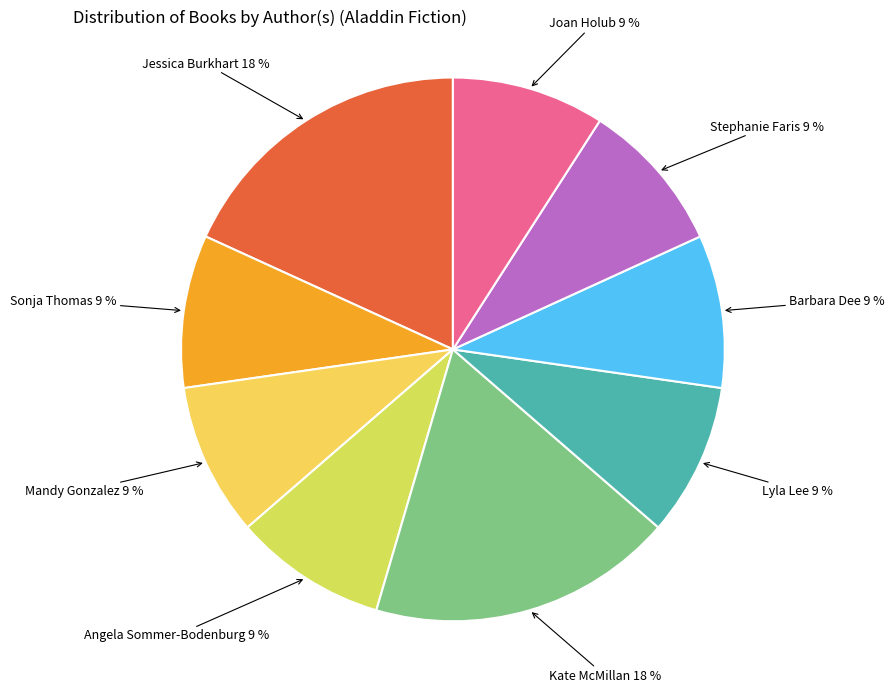

To the nearest percent, what is the average slice percentage?

11%